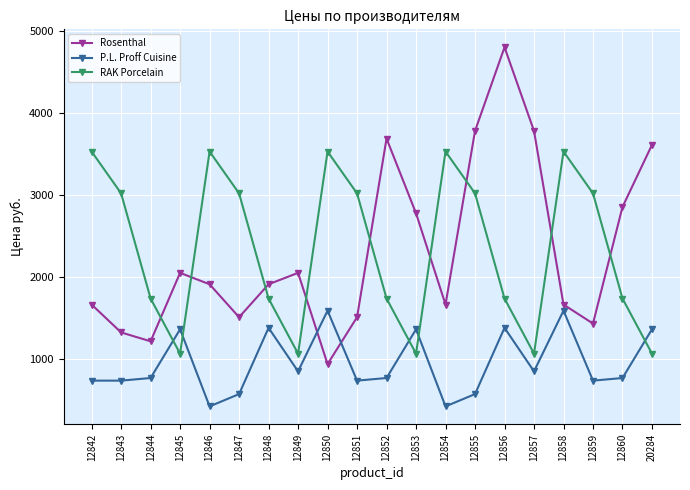

What is the smallest value displayed?

427.0